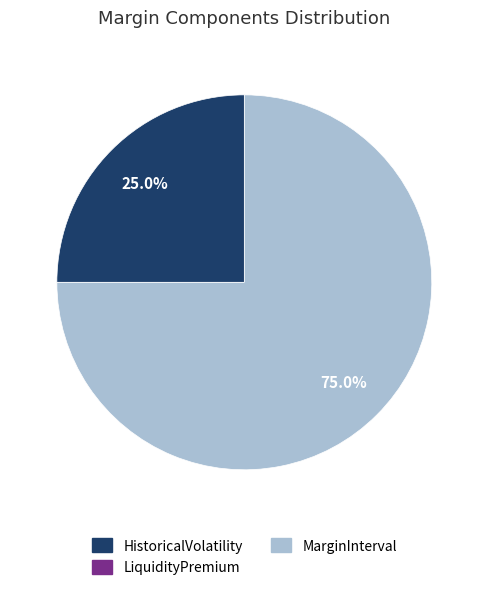

Does any single category account for the majority?

Yes